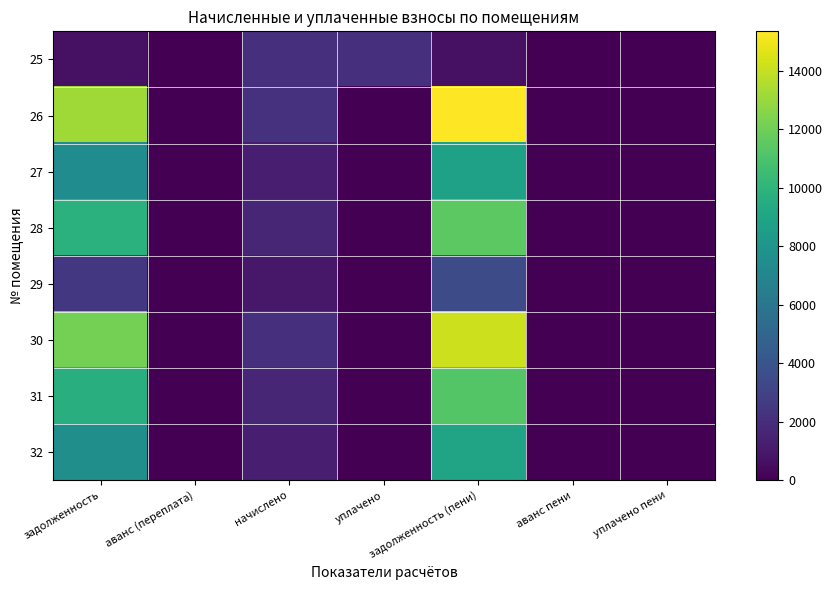

Reading right to left, extract all data points from this chart.

25: уплачено пени=0.0	аванс пени=0.0	задолженность (пени)=670.5	уплачено=2055.0	начислено=2044.4	аванс (переплата)=0.0	задолженность=681.1
26: уплачено пени=0.0	аванс пени=0.0	задолженность (пени)=15349.0	уплачено=0.0	начислено=2216.2	аванс (переплата)=0.0	задолженность=13132.8
27: уплачено пени=0.0	аванс пени=0.0	задолженность (пени)=8768.0	уплачено=0.0	начислено=1296.0	аванс (переплата)=0.0	задолженность=7472.0
28: уплачено пени=0.0	аванс пени=0.0	задолженность (пени)=11466.8	уплачено=0.0	начислено=1655.6	аванс (переплата)=0.0	задолженность=9811.2
29: уплачено пени=0.0	аванс пени=0.0	задолженность (пени)=3482.3	уплачено=0.0	начислено=997.9	аванс (переплата)=0.0	задолженность=2484.4
30: уплачено пени=0.0	аванс пени=0.0	задолженность (пени)=14159.6	уплачено=0.0	начислено=2044.4	аванс (переплата)=0.0	задолженность=12115.2
31: уплачено пени=0.0	аванс пени=0.0	задолженность (пени)=11264.9	уплачено=0.0	начислено=1626.5	аванс (переплата)=0.0	задолженность=9638.4
32: уплачено пени=0.0	аванс пени=0.0	задолженность (пени)=8953.6	уплачено=0.0	начислено=1292.8	аванс (переплата)=0.0	задолженность=7660.8